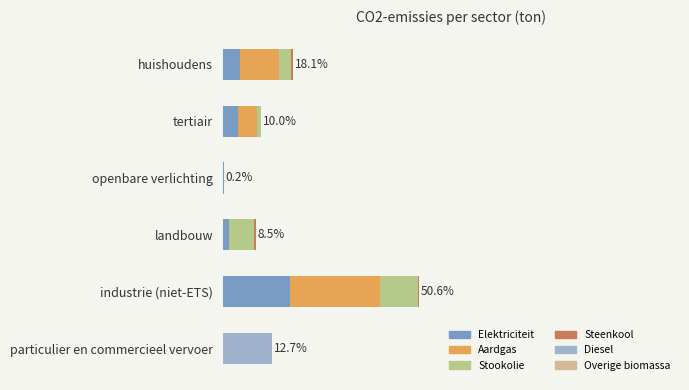

At which category is the sum across all series the highest?

industrie (niet-ETS)